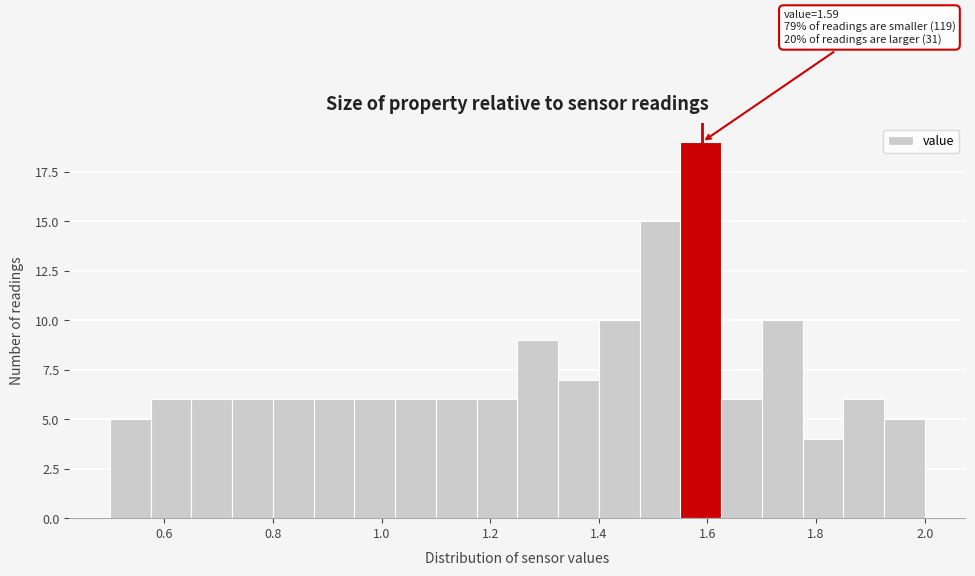

Read against the x-axis, roughly where is the centre of the tallest bar?

1.58